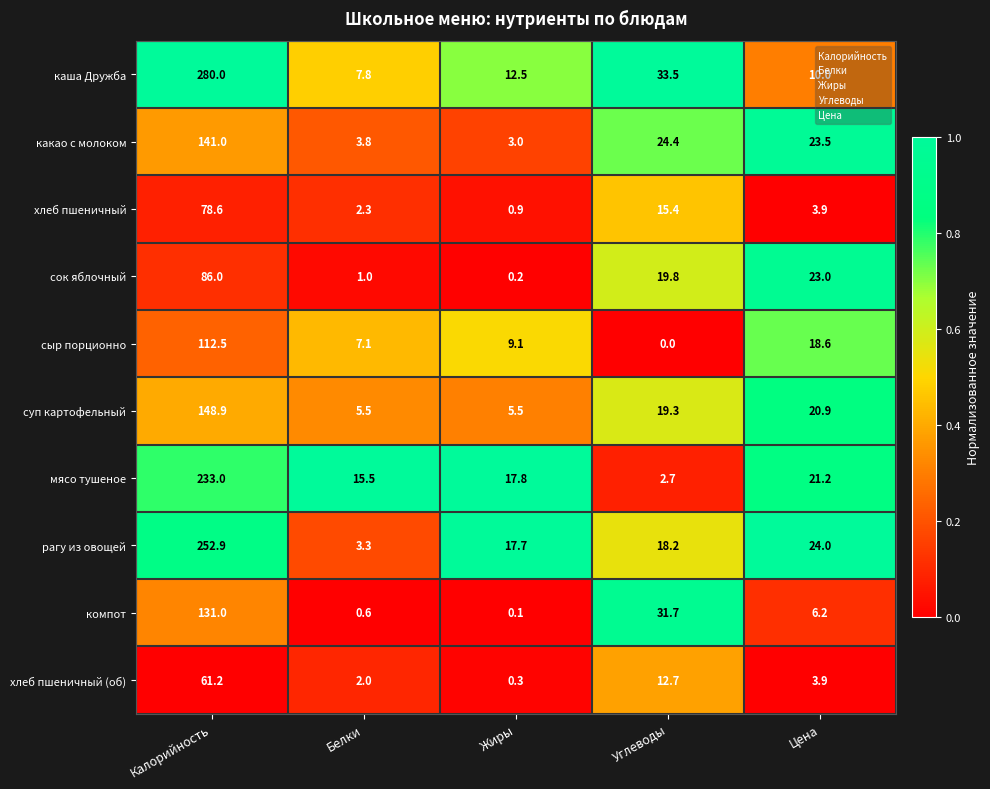

Rank the series at Белки from lowest to highest value.

компот, сок яблочный, хлеб пшеничный (об), хлеб пшеничный, рагу из овощей, какао с молоком, суп картофельный, сыр порционно, каша Дружба, мясо тушеное